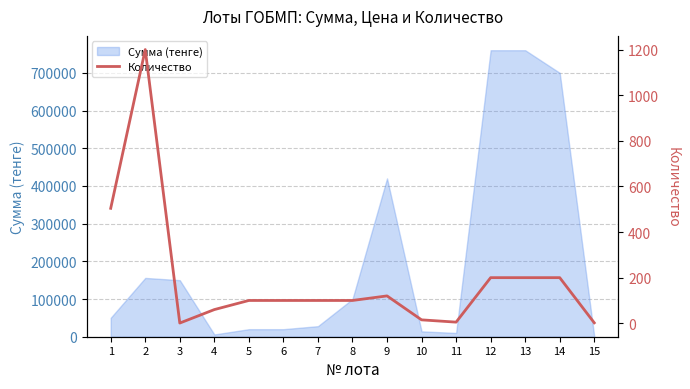

Reading left to right, transcribe all the data shown in this chart.

1=504	2=1200	3=1	4=60	5=100	6=100	7=100	8=100	9=120	10=15	11=5	12=200	13=200	14=200	15=2